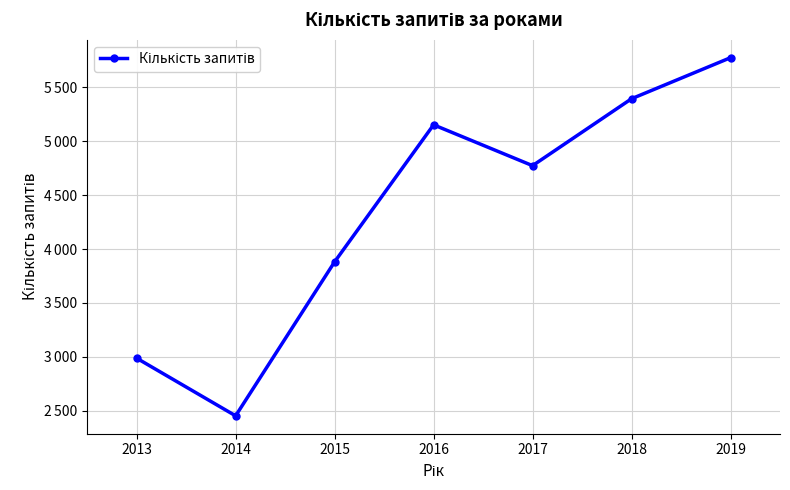

Where is the first local minimum?

2014